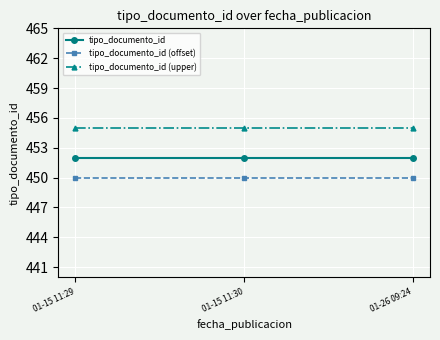

What is the label of the 3rd point from the right?

01-15 11:29